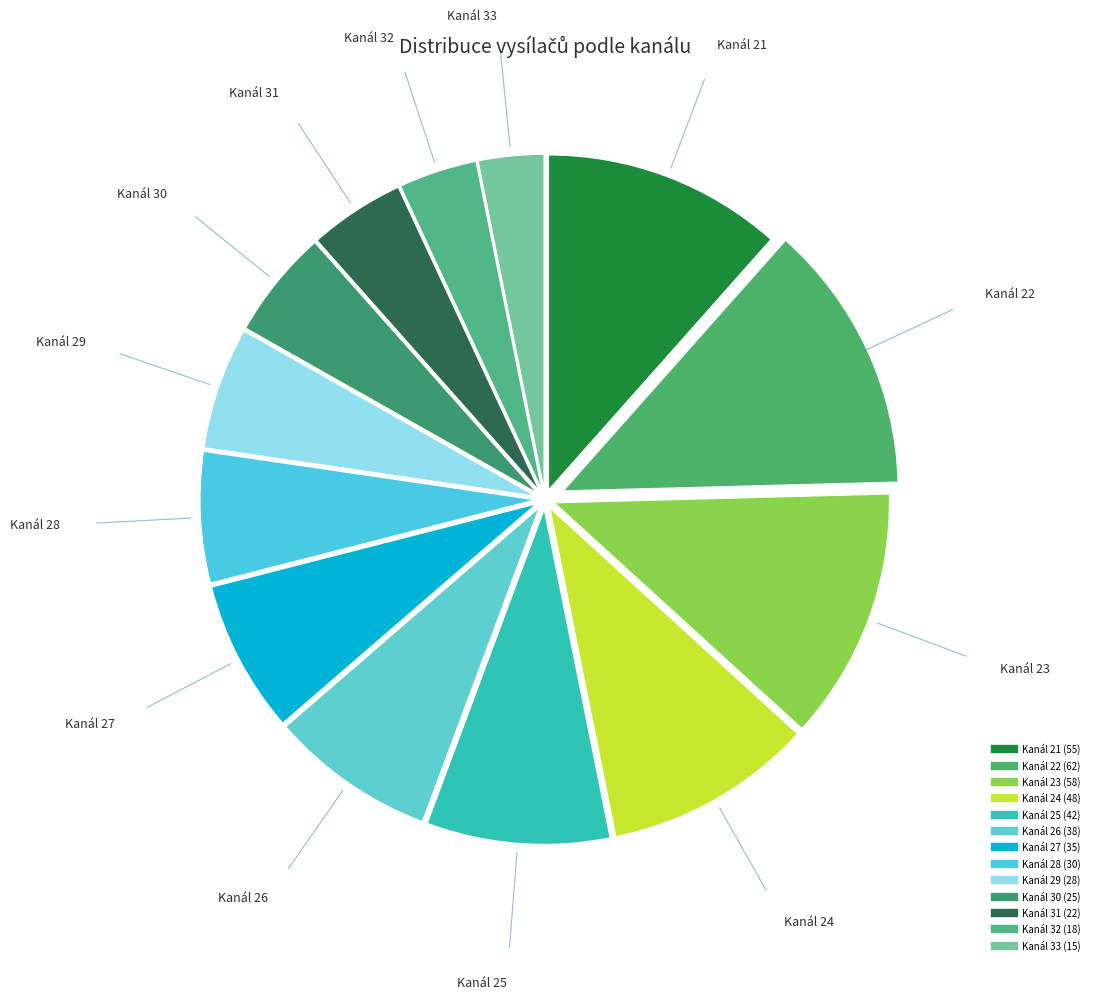

How many segments does this pie chart have?

13